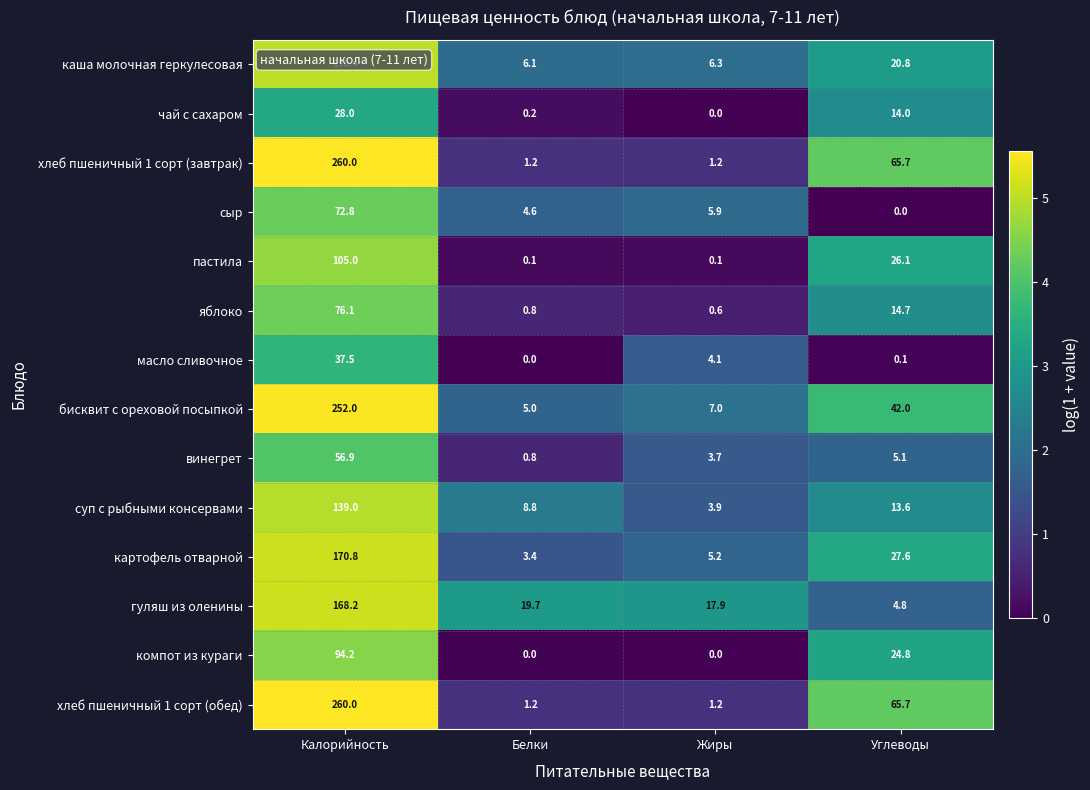

What is the difference between the гуляш из оленины values at Калорийность and Углеводы?

163.4